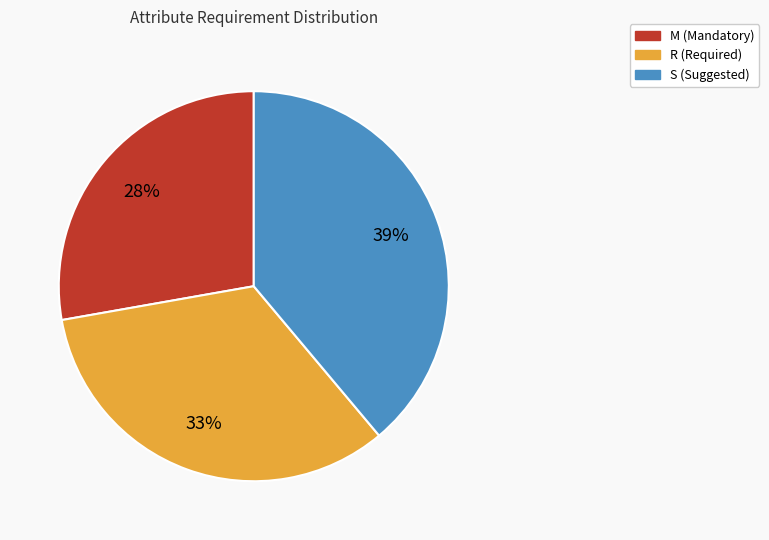

How many segments does this pie chart have?

3